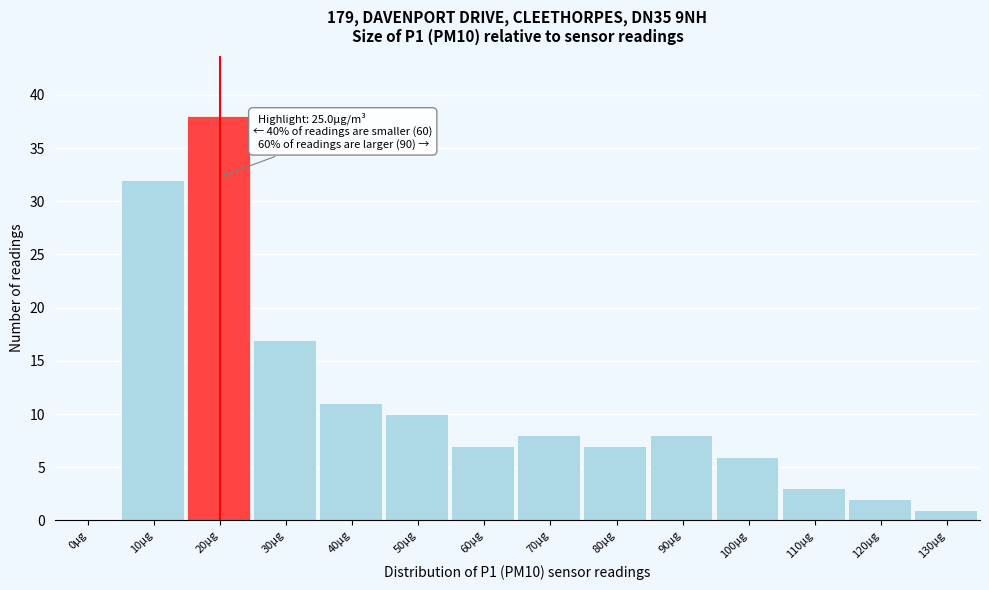

Reading right to left, list all the values displayed in this chart.

130µg=1	120µg=2	110µg=3	100µg=6	90µg=8	80µg=7	70µg=8	60µg=7	50µg=10	40µg=11	30µg=17	20µg=38	10µg=32	0µg=0